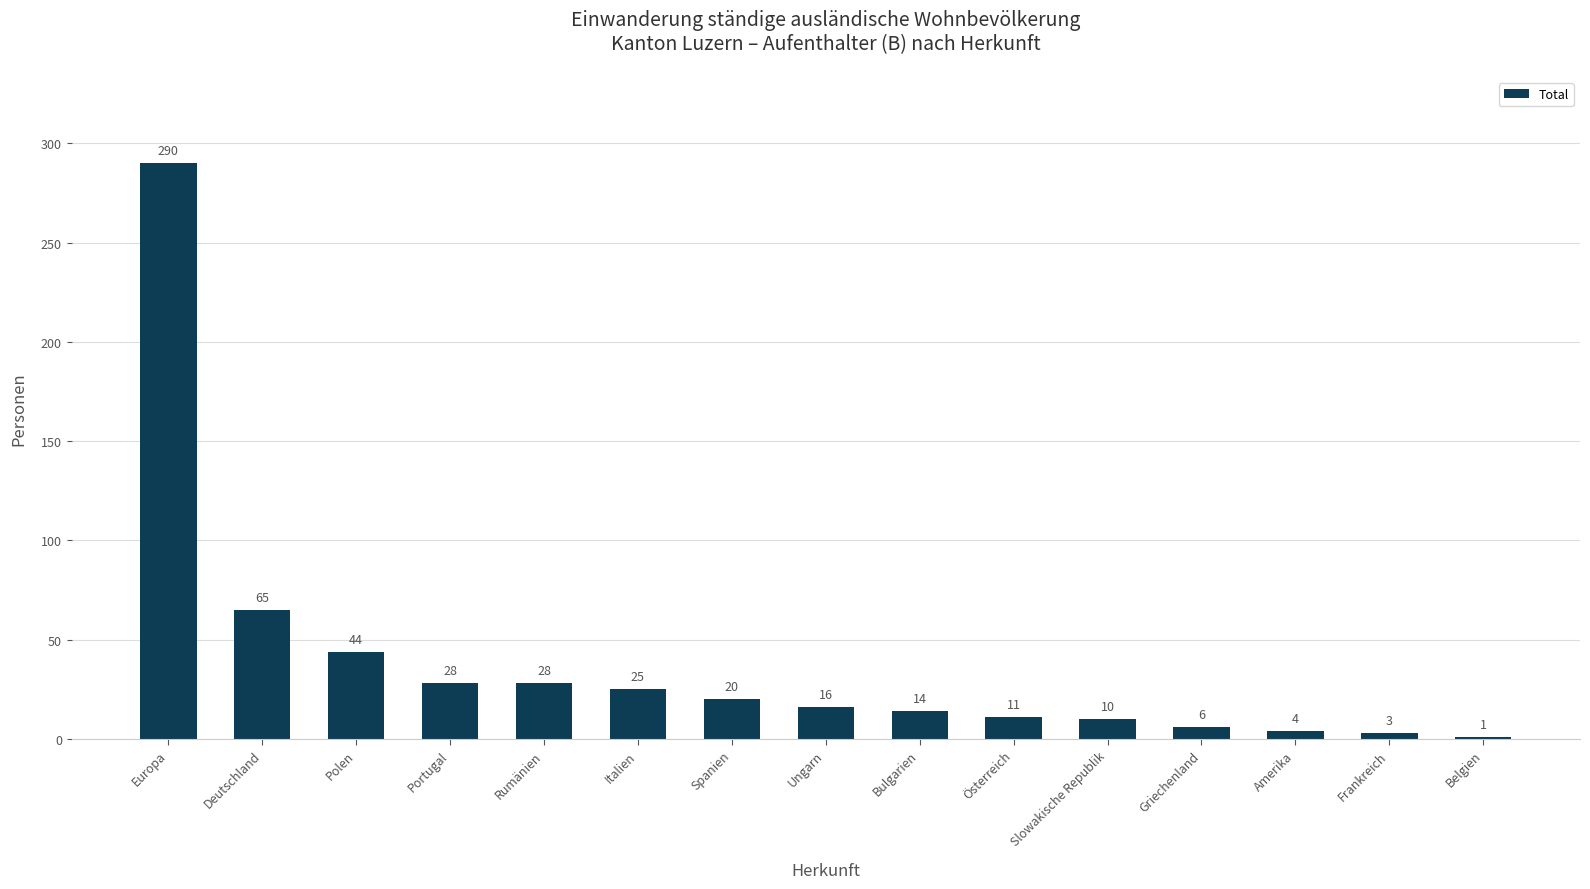

What is the maximum value shown in the chart?

290